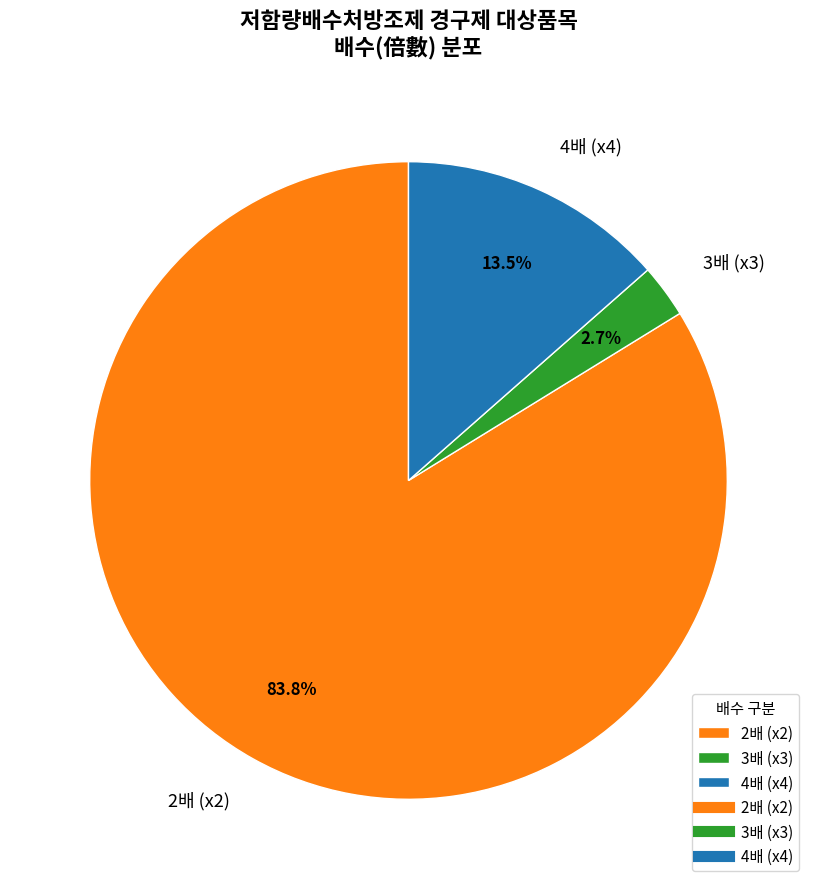

Which slice represents more than half of the pie?

2배 (x2)